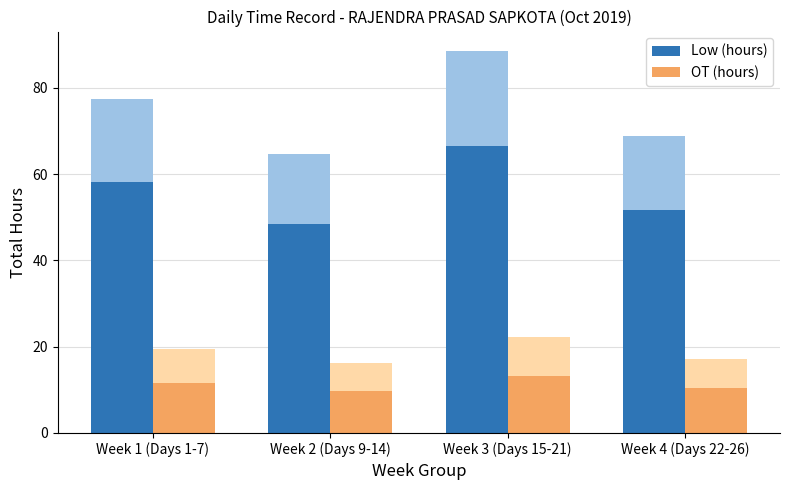

Reading right to left, extract all data points from this chart.

Low (hours): Week 4 (Days 22-26)=51.7	Week 3 (Days 15-21)=66.4	Week 2 (Days 9-14)=48.4	Week 1 (Days 1-7)=58.1
OT (hours): Week 4 (Days 22-26)=10.3	Week 3 (Days 15-21)=13.3	Week 2 (Days 9-14)=9.7	Week 1 (Days 1-7)=11.6